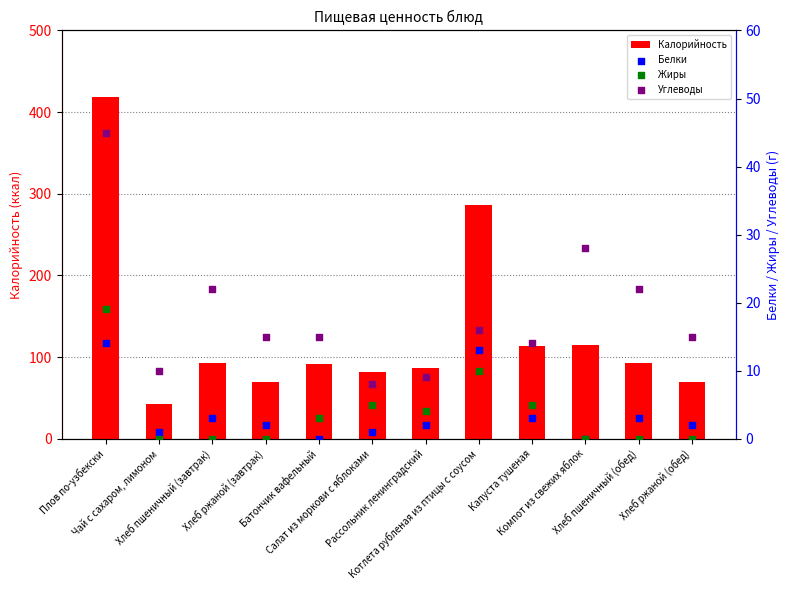

At which category is the sum across all series the highest?

Плов по-узбекски